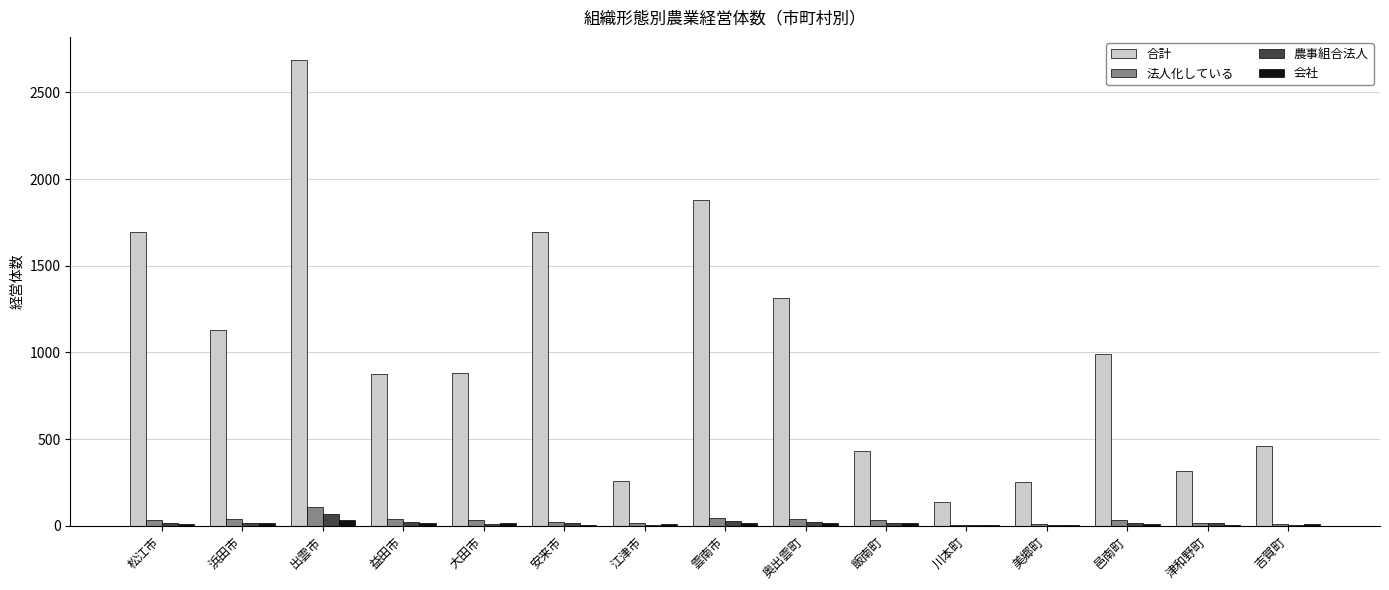

At which category does the chart reach its peak across all series?

出雲市